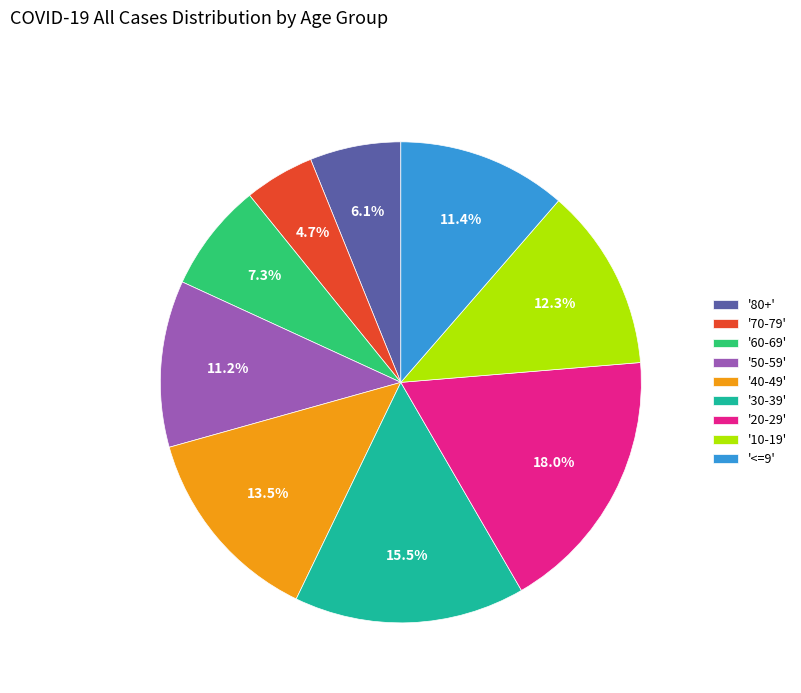

Is there any slice that represents more than half of the pie?

No